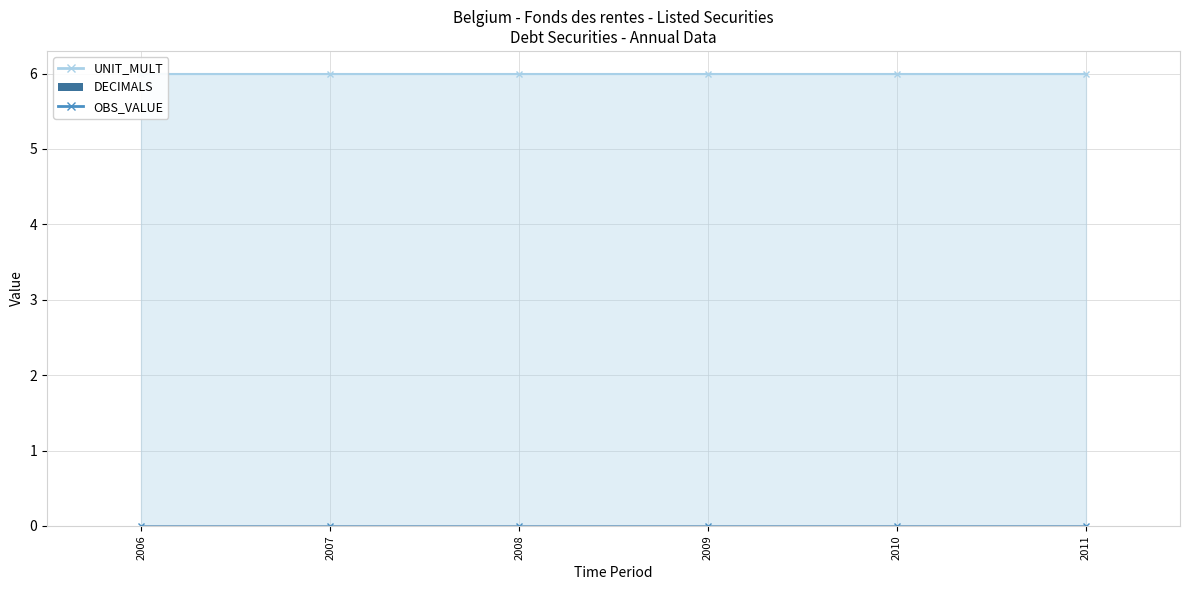

What is the value of the UNIT_MULT bar at the 3rd from the left?

6